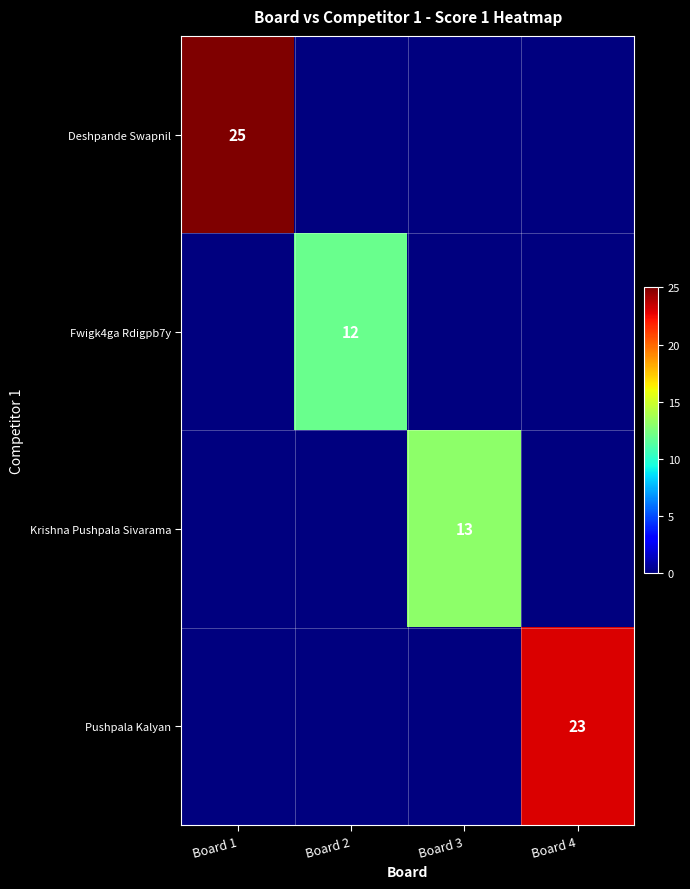

True or false: Fwigk4ga Rdigpb7y has a value of 12 at Board 2.

True